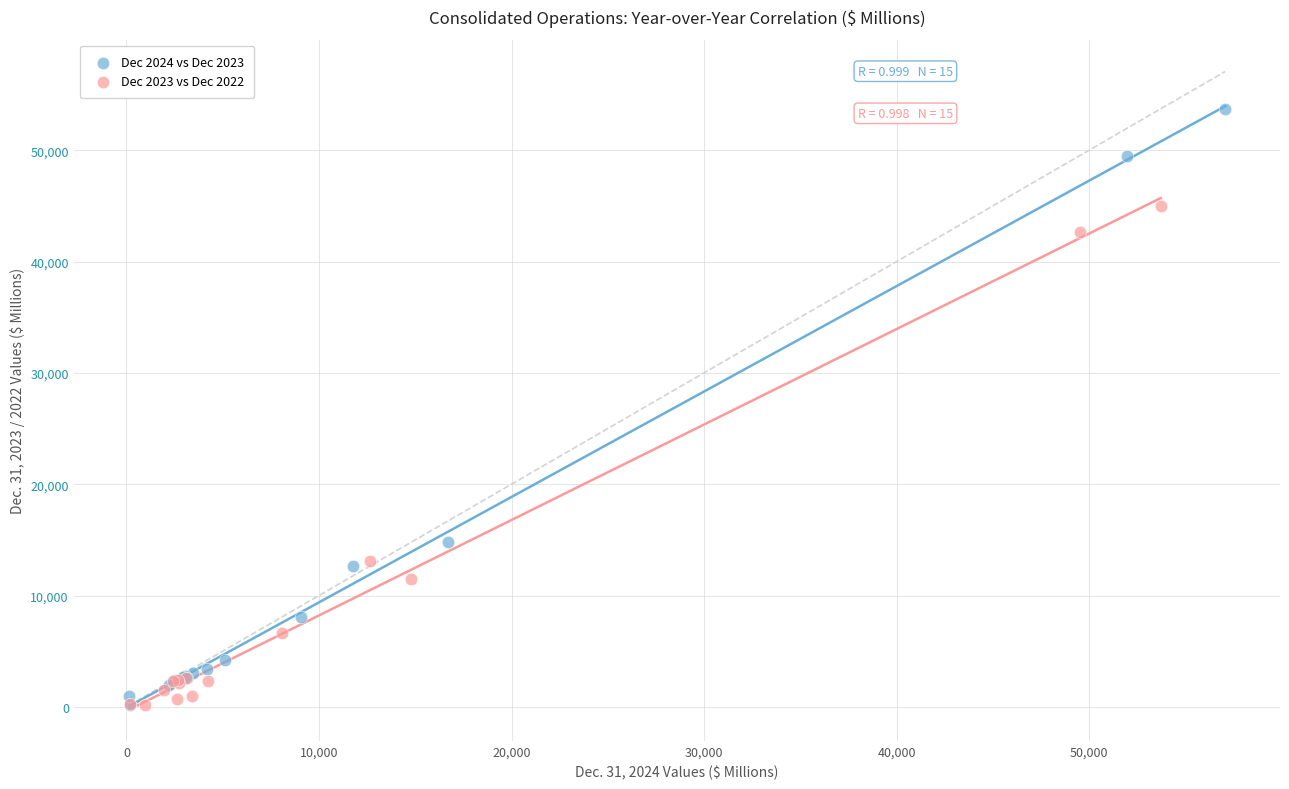

Which series has the largest Y range (max minus min)?

Dec 2024 vs Dec 2023